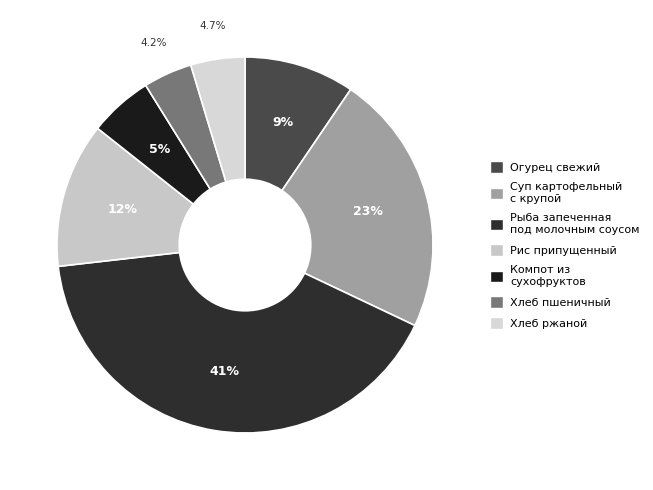

Rank the categories by value from highest to lowest.

Рыба запеченная под молочным соусом, Суп картофельный с крупой, Рис припущенный, Огурец свежий, Компот из сухофруктов, Хлеб ржаной, Хлеб пшеничный